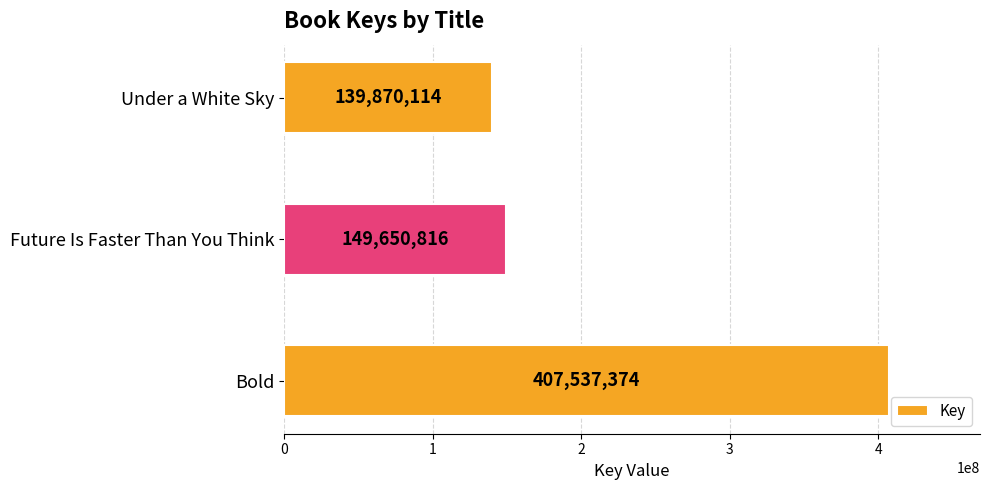

Reading top to bottom, extract all data points from this chart.

139870114	149650816	407537374